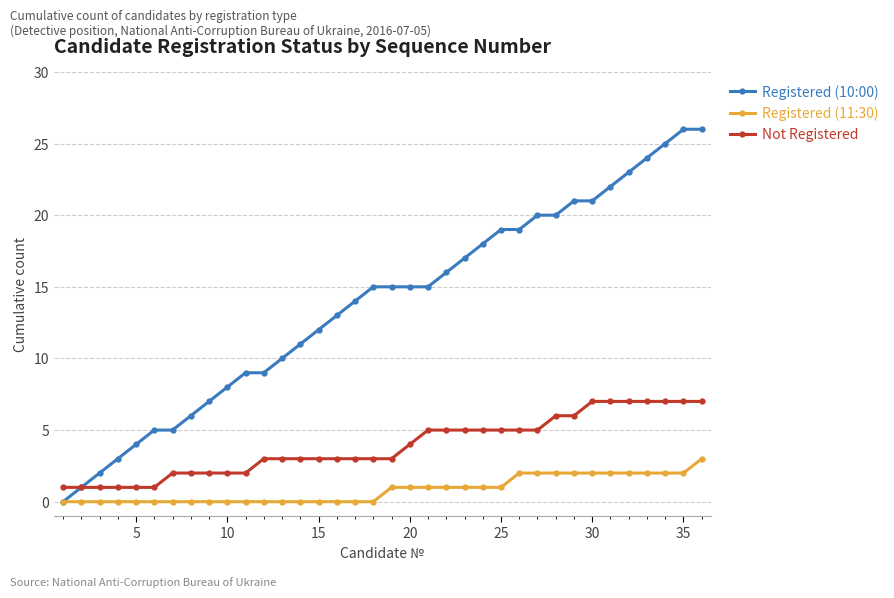

List the series in order of their peak value, lowest first.

Registered (11:30), Not Registered, Registered (10:00)